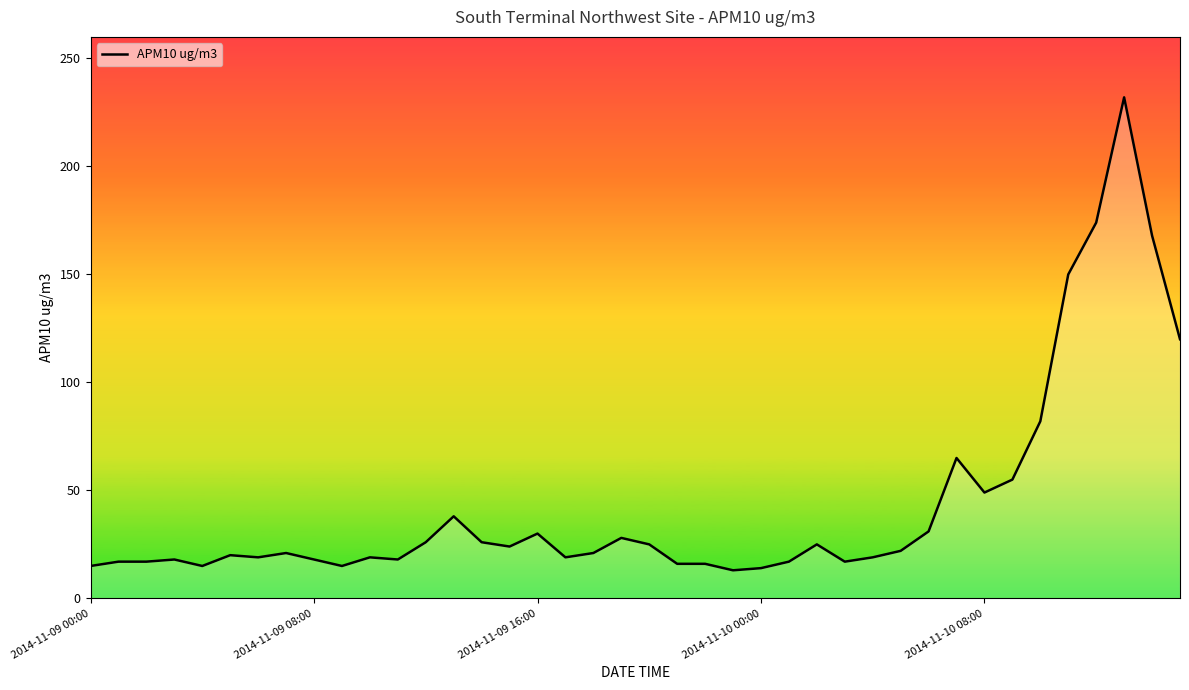

What is the greatest value displayed?

232